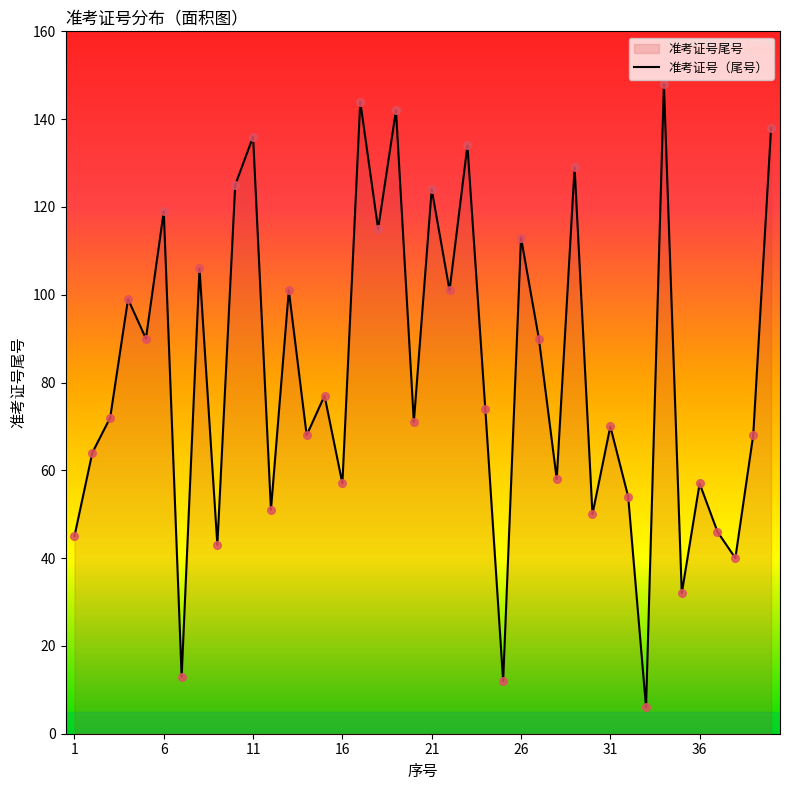

Is it true that the value at 26 is 62?

False